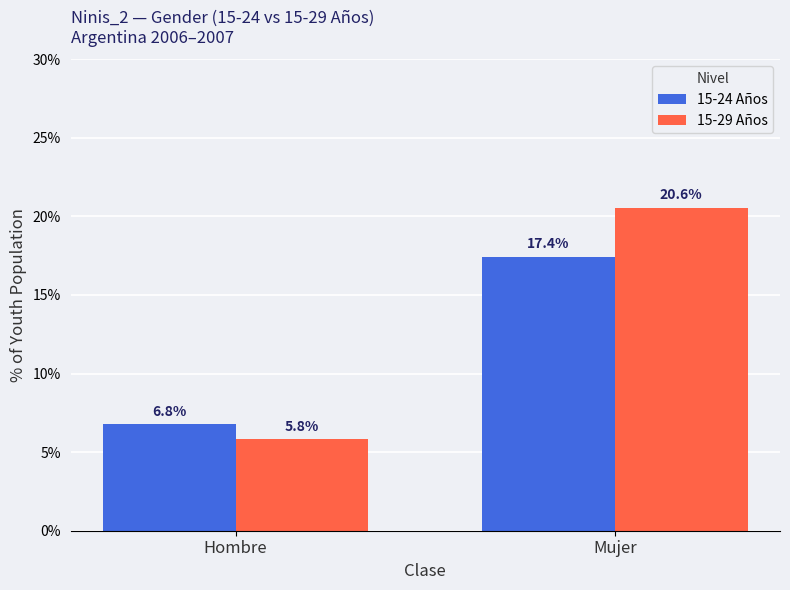

What is the sum of the 15-29 Años values at Mujer and Hombre?

26.4